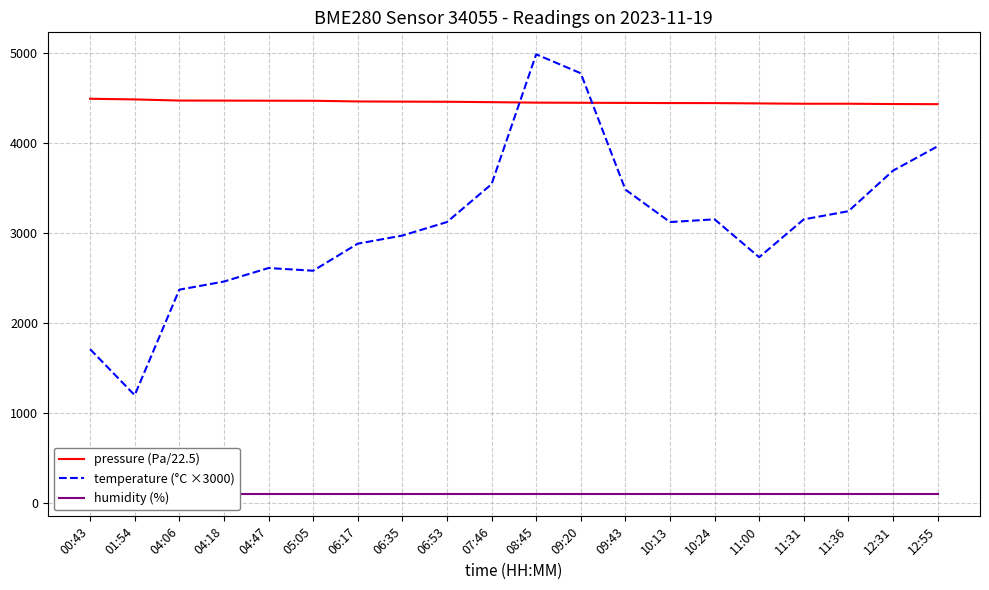

What is the total value across all series at 12:31?

8218.7